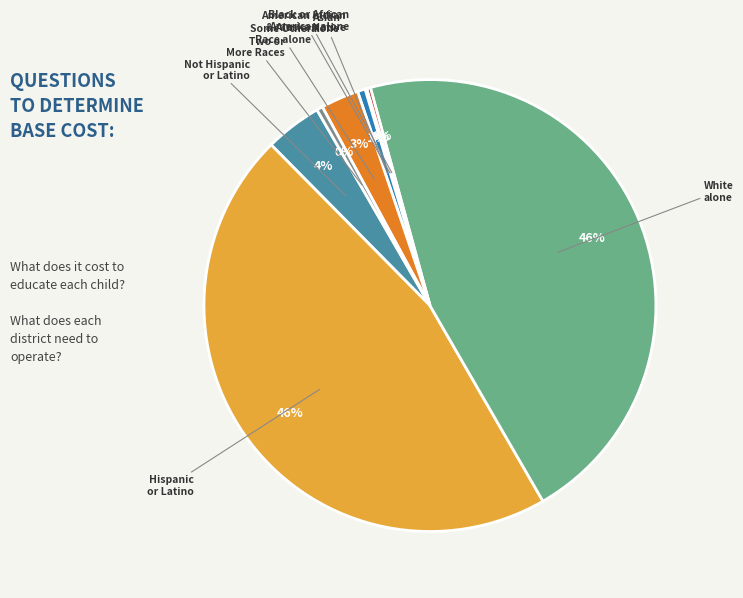

Does any single category account for the majority?

No